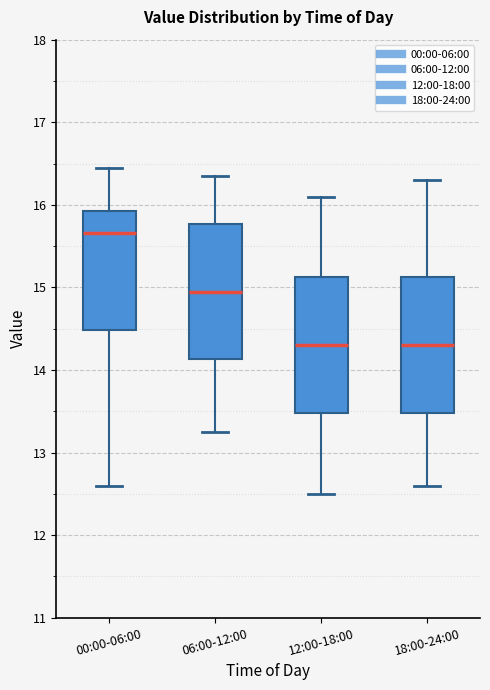

Reading left to right, transcribe this box plot: for each box, give where its median line is, the range the box spans, and where its two whiskers end, as read against the y-axis. The values are not printed on the chart, so give them approximately, as read against the axis.

00:00-06:00: median 15.7, box 14.5 to 15.9, whiskers 12.6 to 16.5
06:00-12:00: median 15.0, box 14.1 to 15.8, whiskers 13.3 to 16.4
12:00-18:00: median 14.3, box 13.5 to 15.1, whiskers 12.5 to 16.1
18:00-24:00: median 14.3, box 13.5 to 15.1, whiskers 12.6 to 16.3